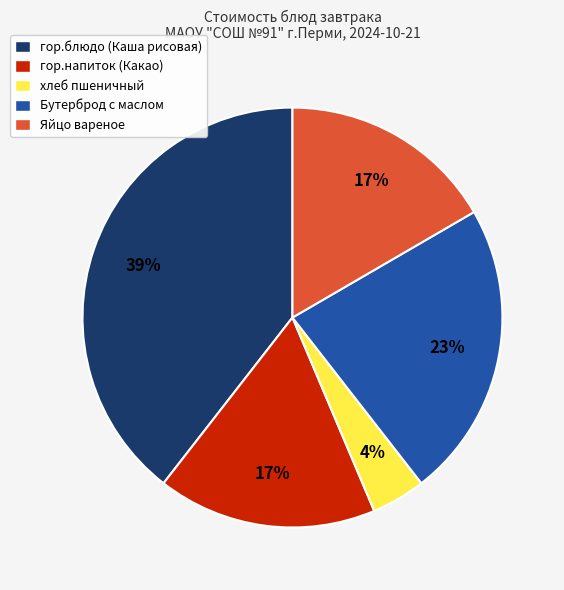

To the nearest percent, what is the combined percentage of гор.напиток (Какао) and хлеб пшеничный?

21%